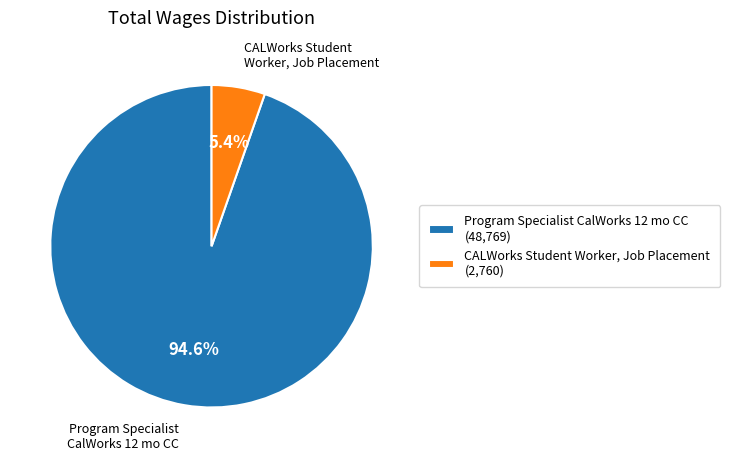

To the nearest percent, what portion does Program Specialist CalWorks 12 mo CC represent?

95%